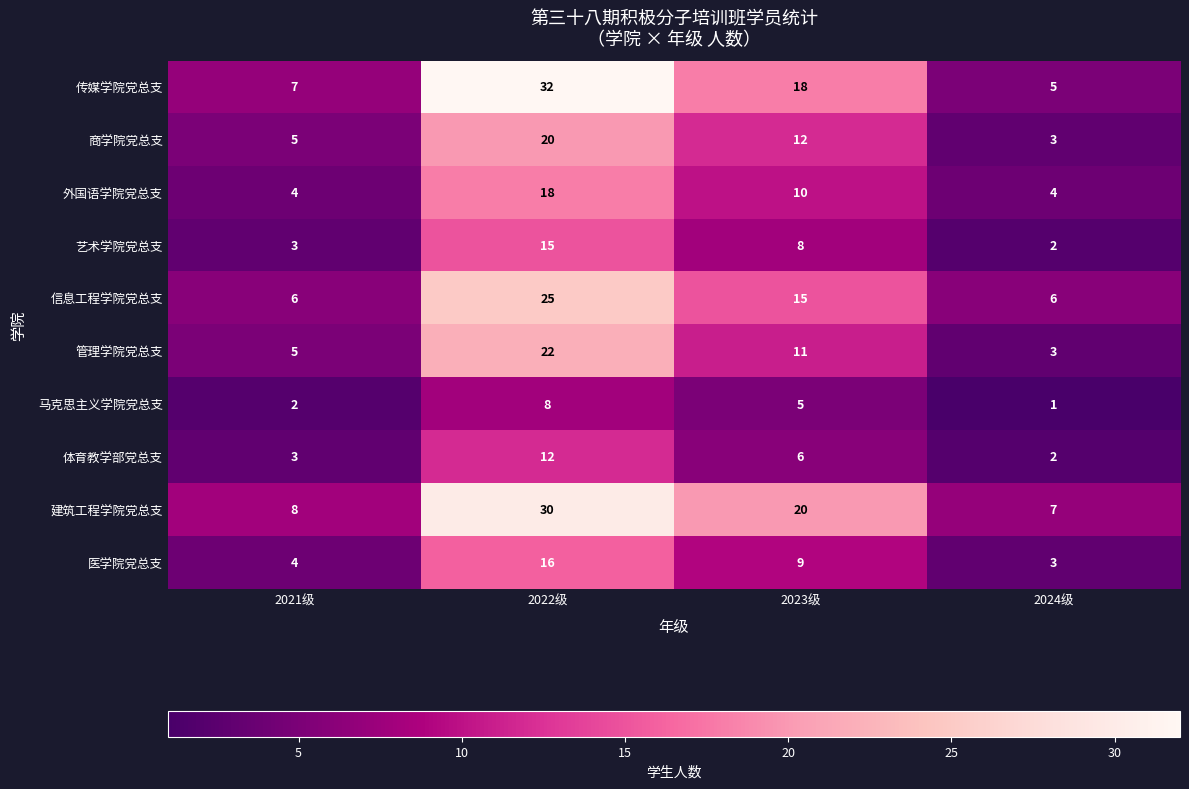

How many categories are shown in the chart?

4